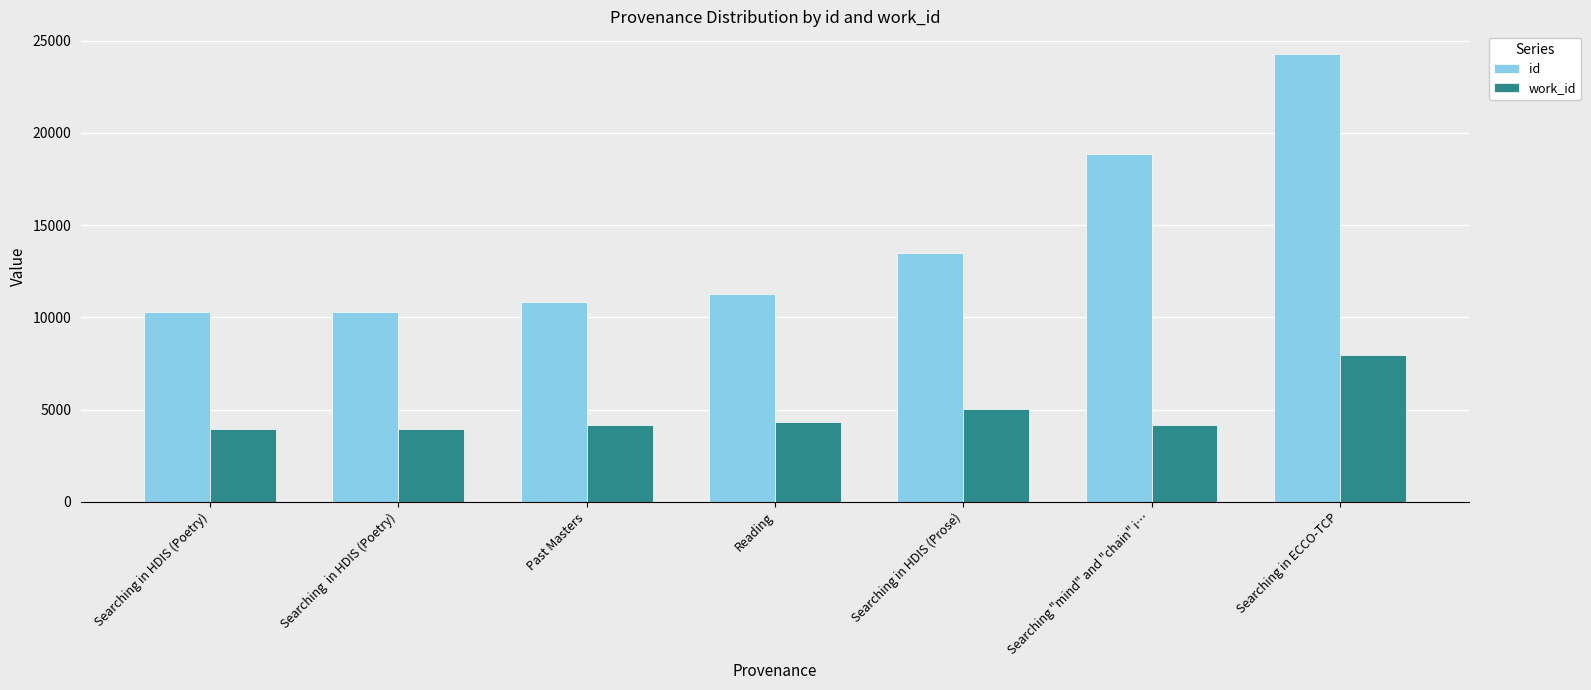

How many bars are there in total?

14